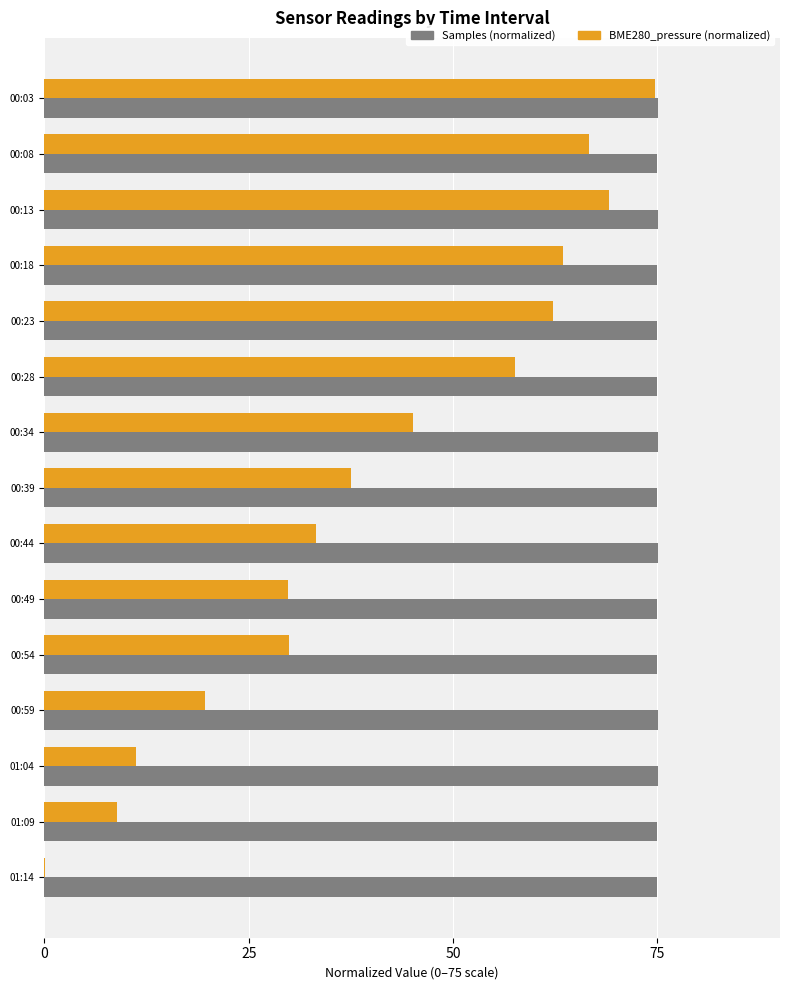

What is the highest value of the Samples (normalized) series?

75.1